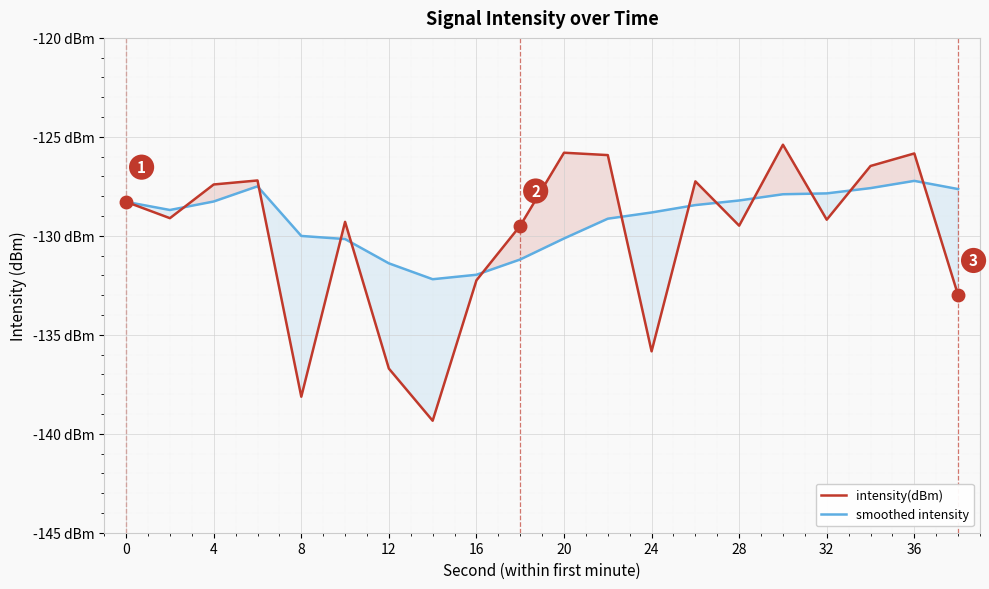

Reading left to right, list all the values displayed in this chart.

intensity(dBm): -128.3	-129.1	-127.4	-127.2	-138.1	-129.3	-136.7	-139.3	-132.2	-129.5	-125.8	-125.9	-135.8	-127.2	-129.5	-125.4	-129.2	-126.5	-125.8	-133.0
smoothed intensity: -128.3	-128.7	-128.3	-127.5	-130.0	-130.2	-131.4	-132.2	-132.0	-131.2	-130.1	-129.1	-128.8	-128.4	-128.2	-127.9	-127.9	-127.6	-127.2	-127.6